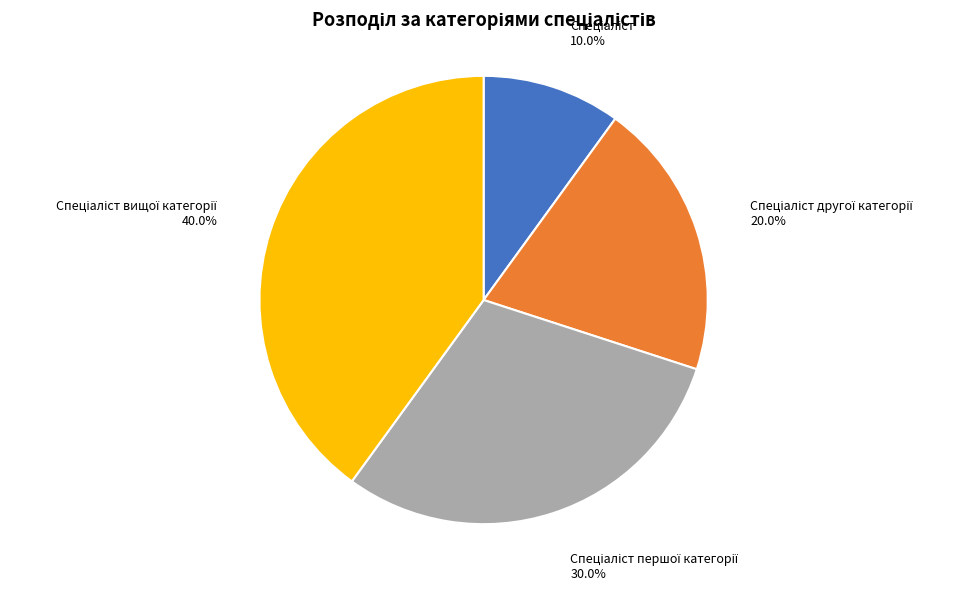

Is there any slice that represents more than half of the pie?

No